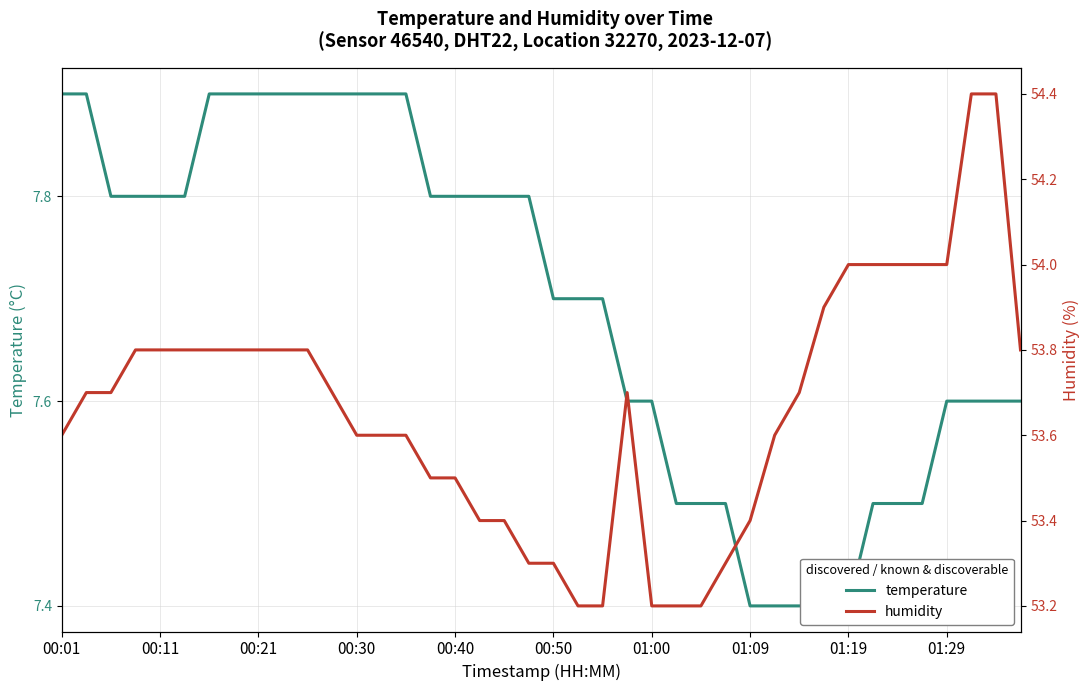

What is the difference between the maximum and second lowest values in the humidity series?

1.2